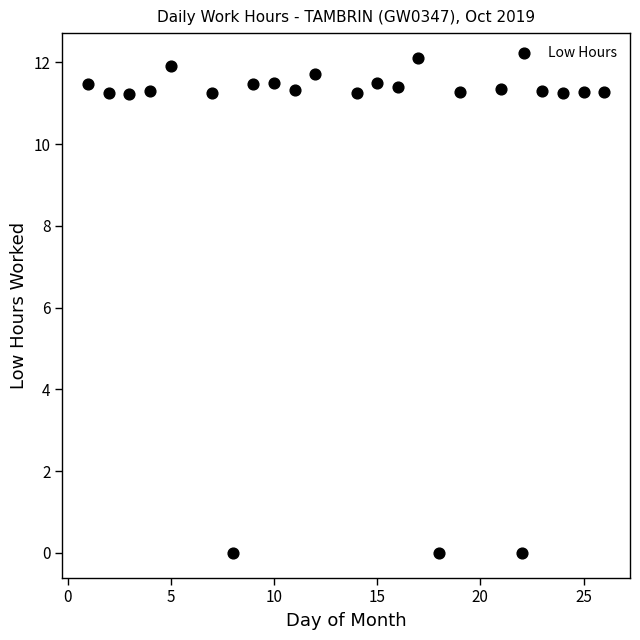

What is the range of X values (max minus min)?

25.0